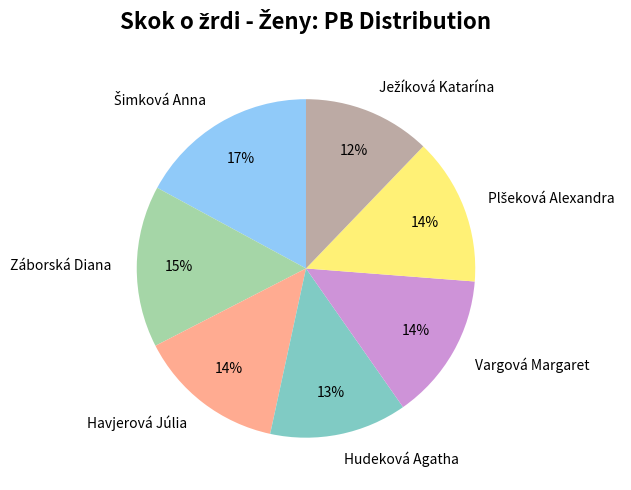

Do Hudeková Agatha and Záborská Diana together represent more than half of the pie?

No